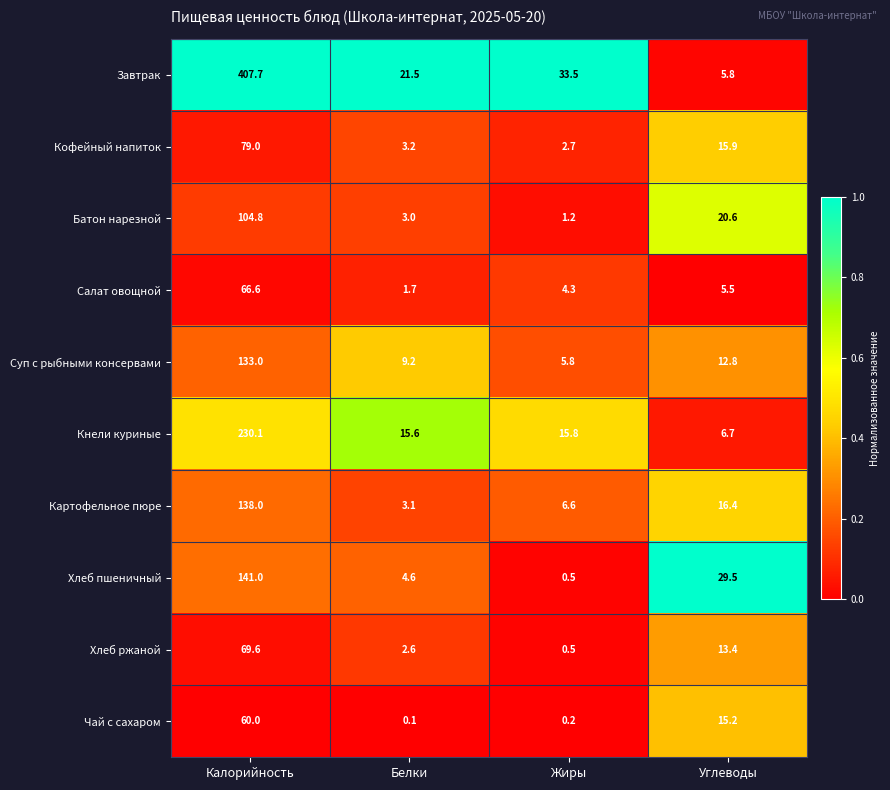

What is the spread (max minus min) of values at Калорийность?

347.7